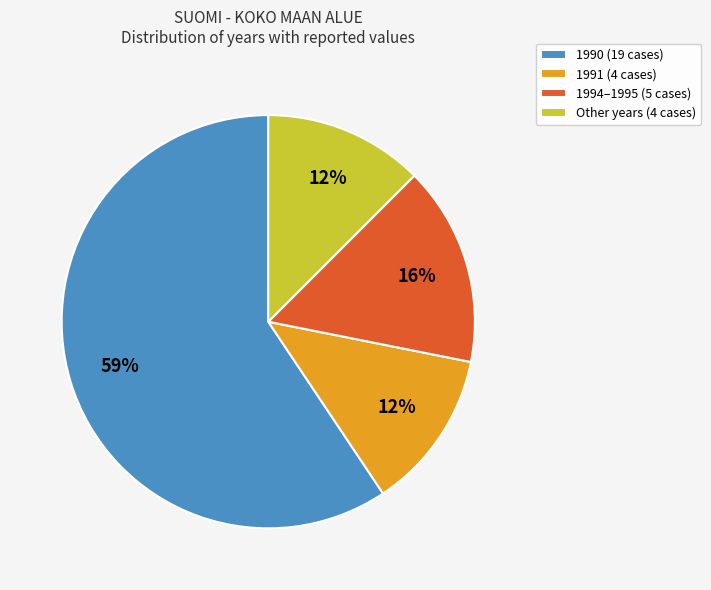

Which slice is the largest?

1990 (19 cases)